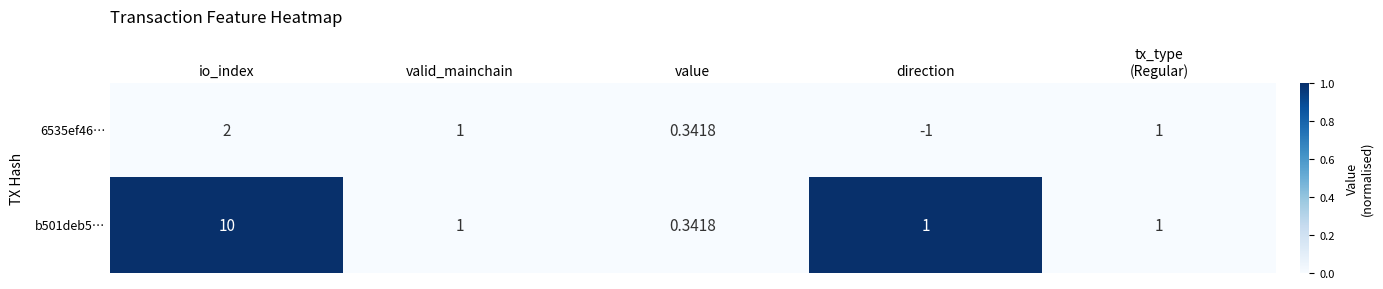

At which label does 6535ef46… first exceed 1?

io_index